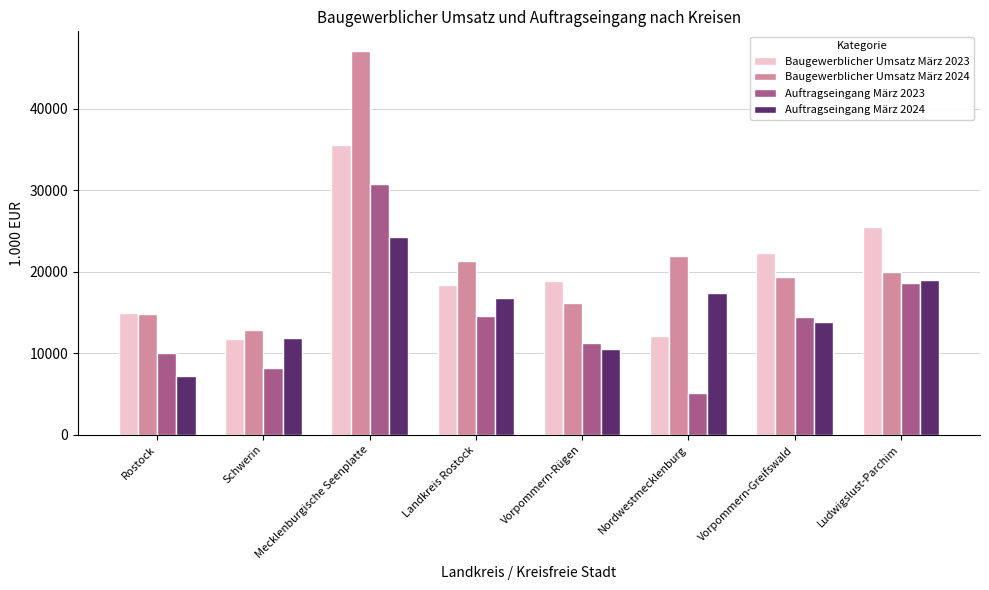

True or false: Auftragseingang März 2024 has a value of 11828 at Schwerin.

True